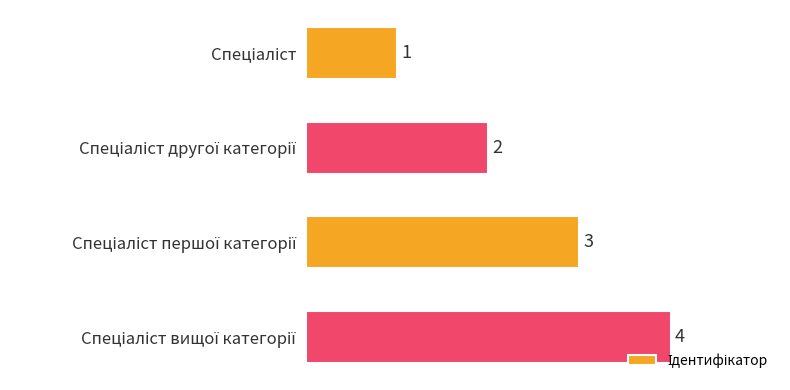

What is the sum of all values?

10